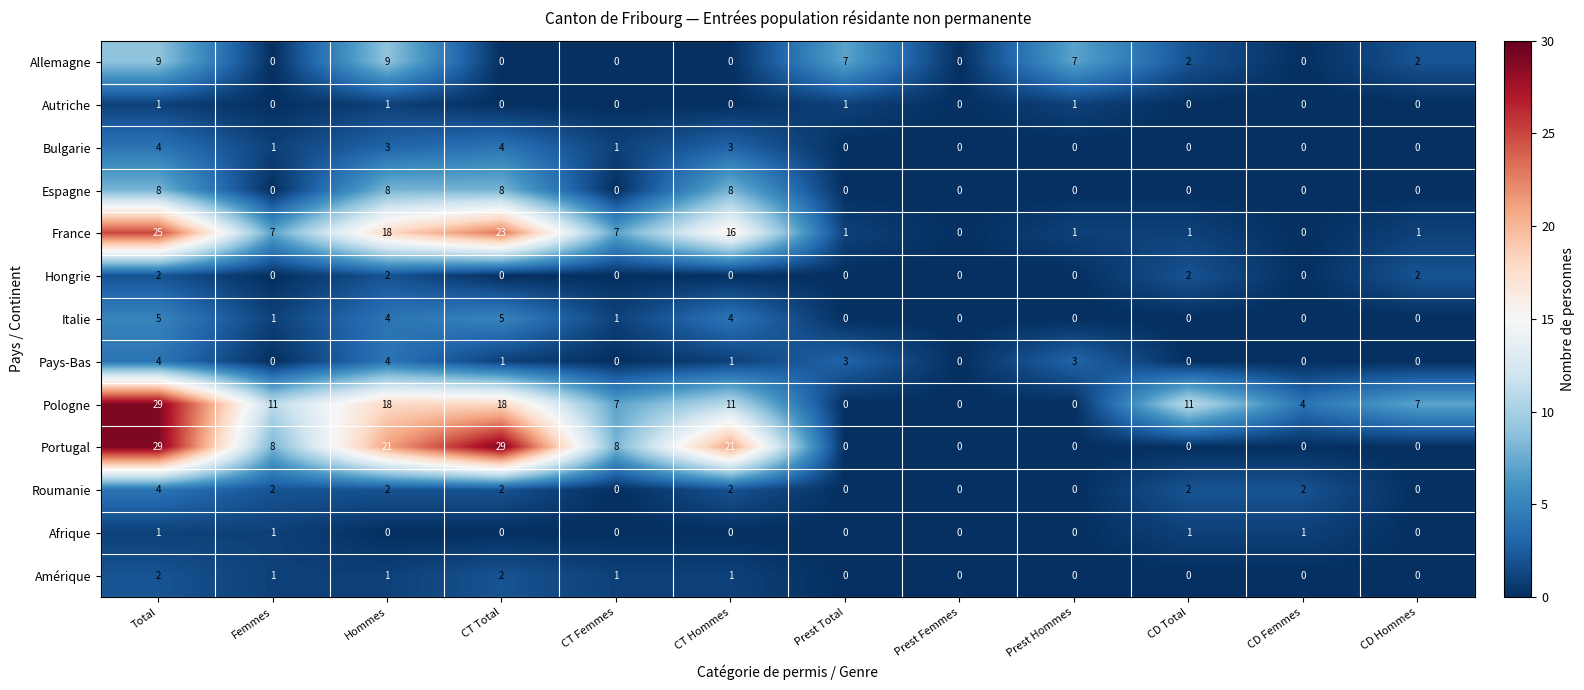

The Italie series shows 1 at CT Hommes. True or false?

False